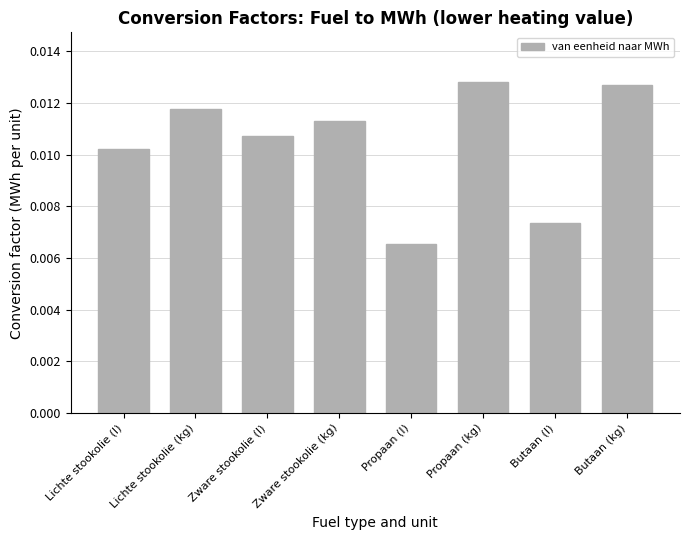

Count the values in the range 0 to 1.

8